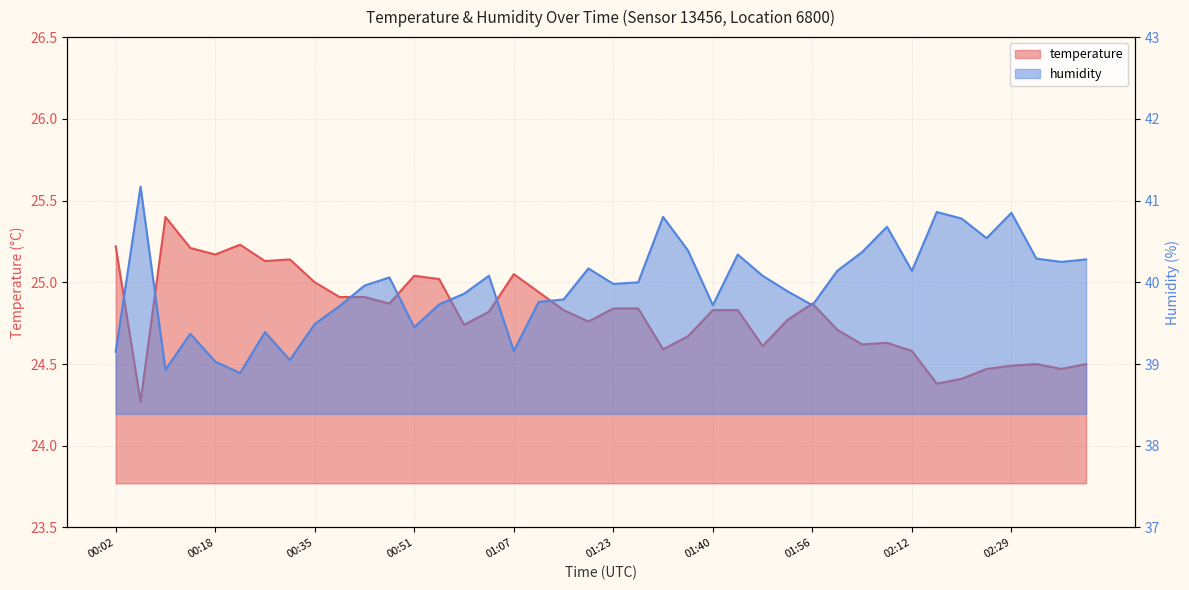

The value of humidity at 00:47 is 67.1. True or false?

False